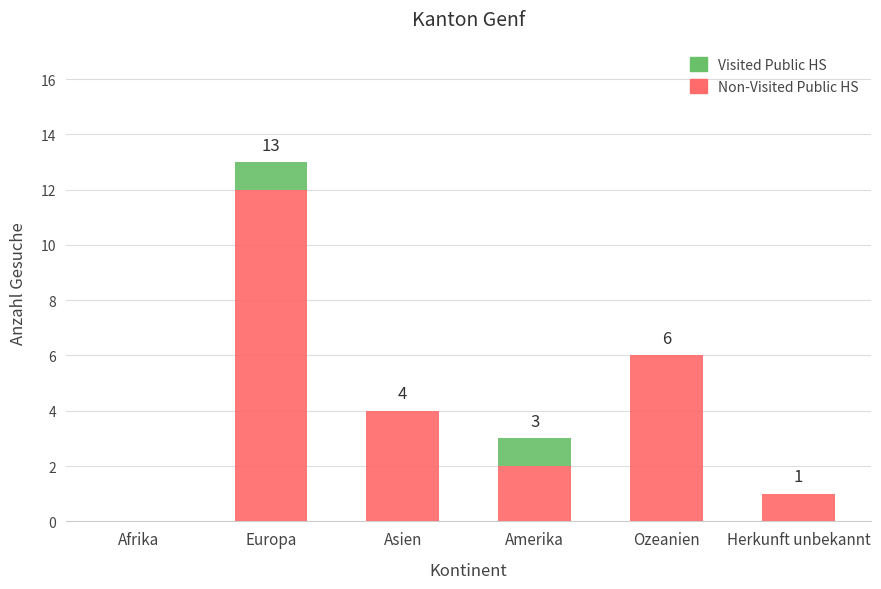

At which category is the sum across all series the highest?

Europa